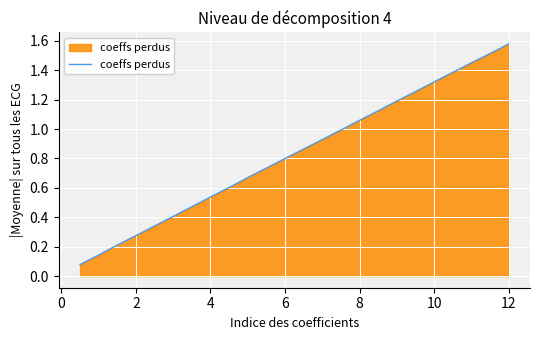

What is the difference between the maximum and minimum values?

1.5